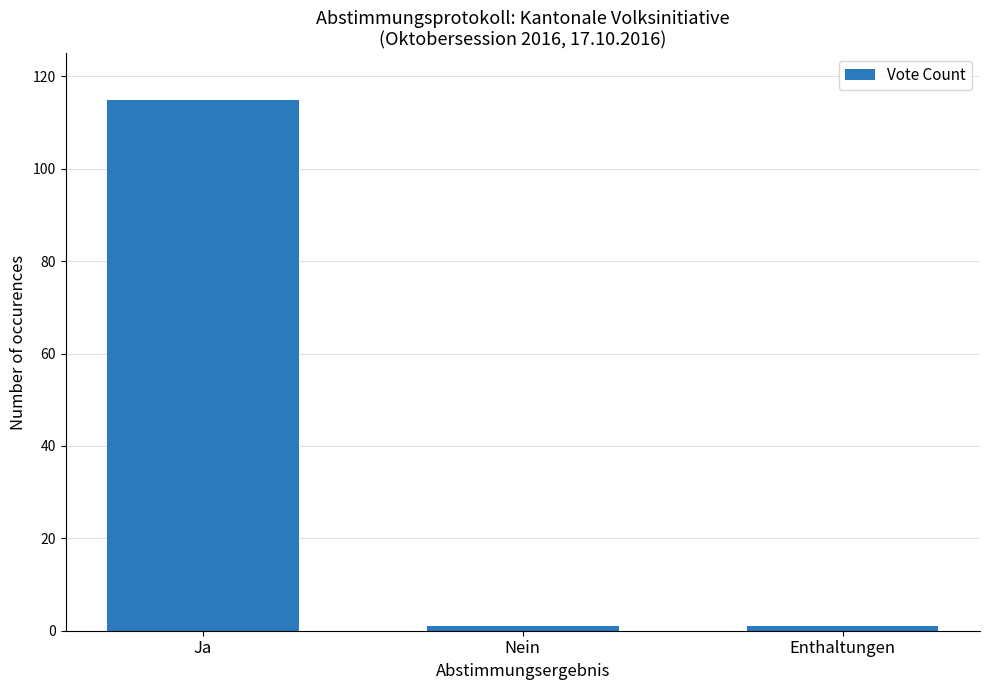

What is the maximum value shown in the chart?

115